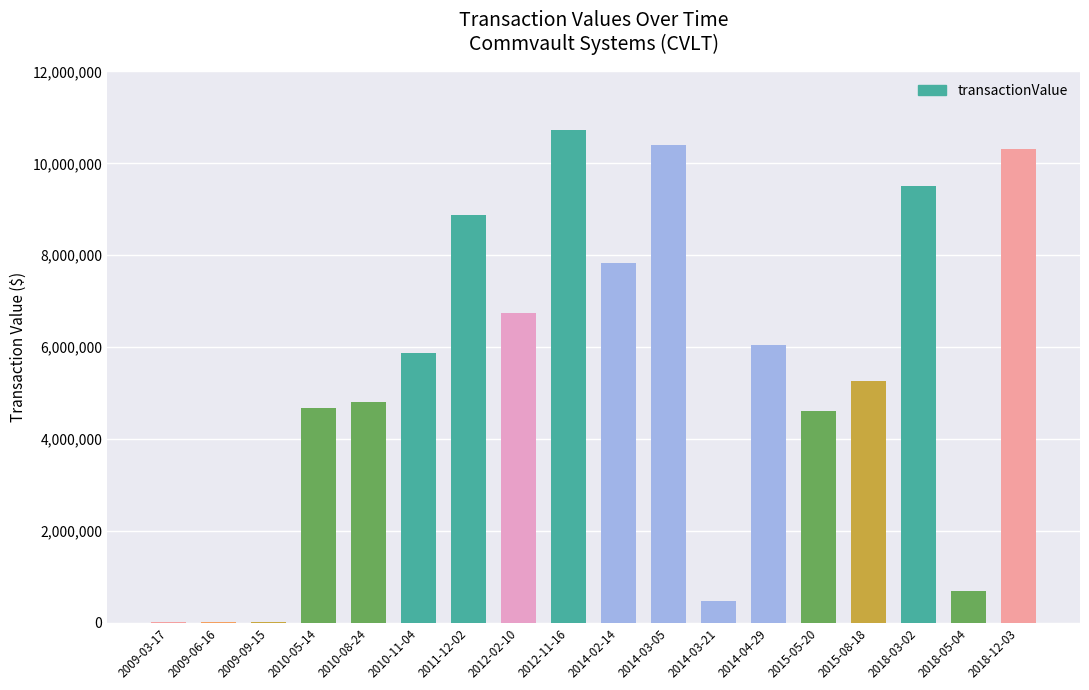

Where is the data nearest to the value 5362947?

2015-08-18